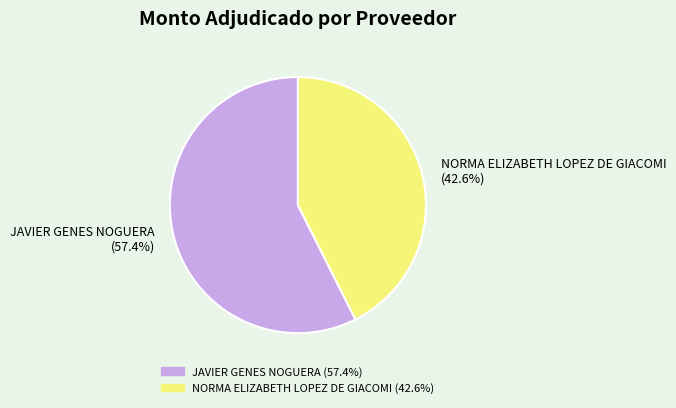

Which has a higher value, NORMA ELIZABETH LOPEZ DE GIACOMI or JAVIER GENES NOGUERA?

JAVIER GENES NOGUERA